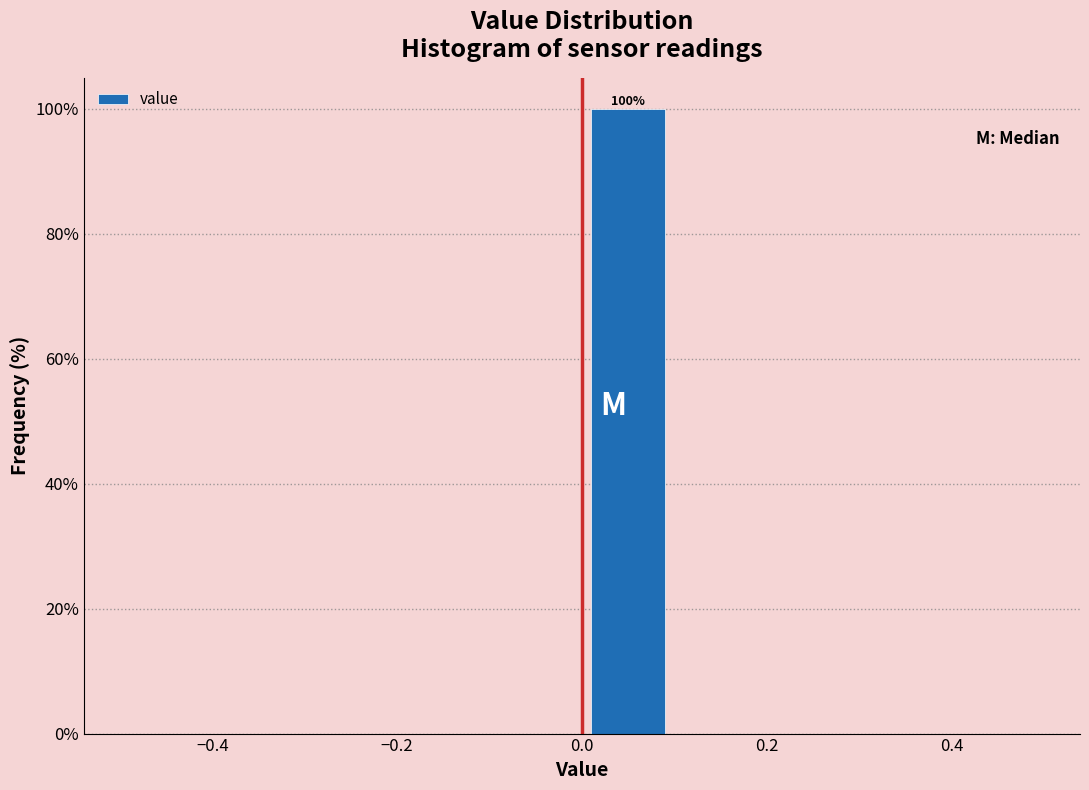

Which range on the x-axis has the tallest bar?

0.0 to 0.1